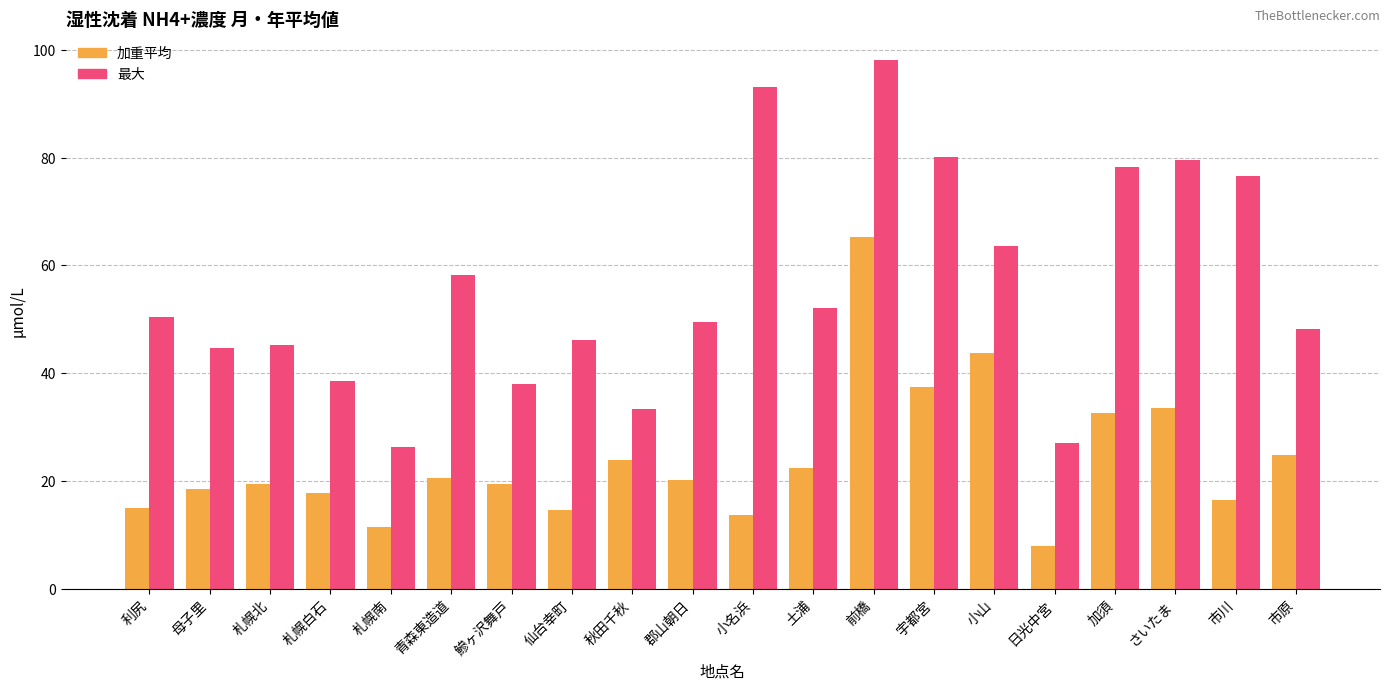

What is the greatest value displayed?

98.1